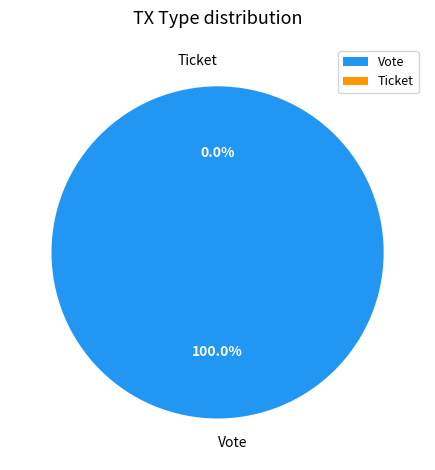

Does Vote account for over 50% of the chart?

Yes